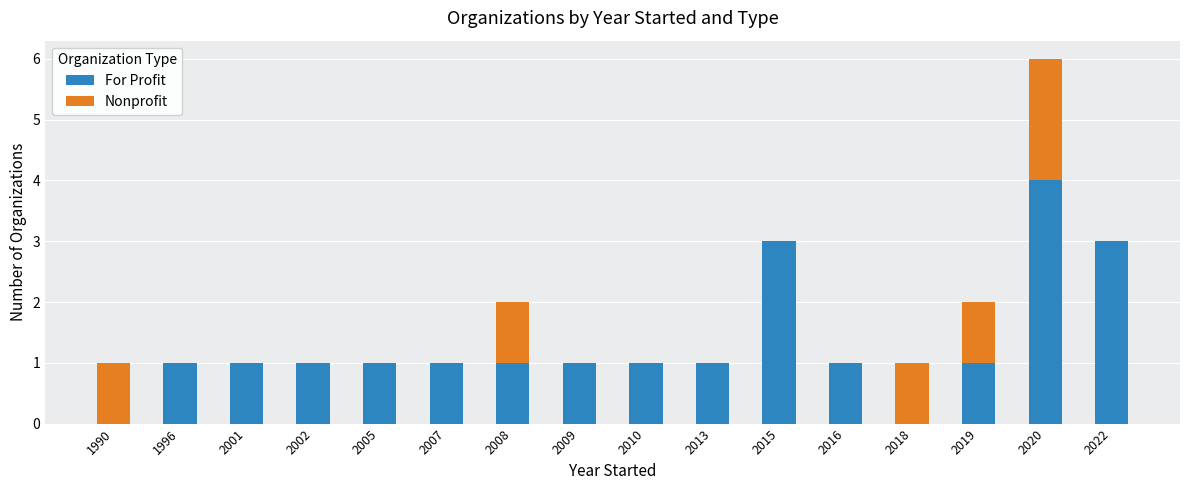

Is it true that For Profit equals 5 at 2022?

False